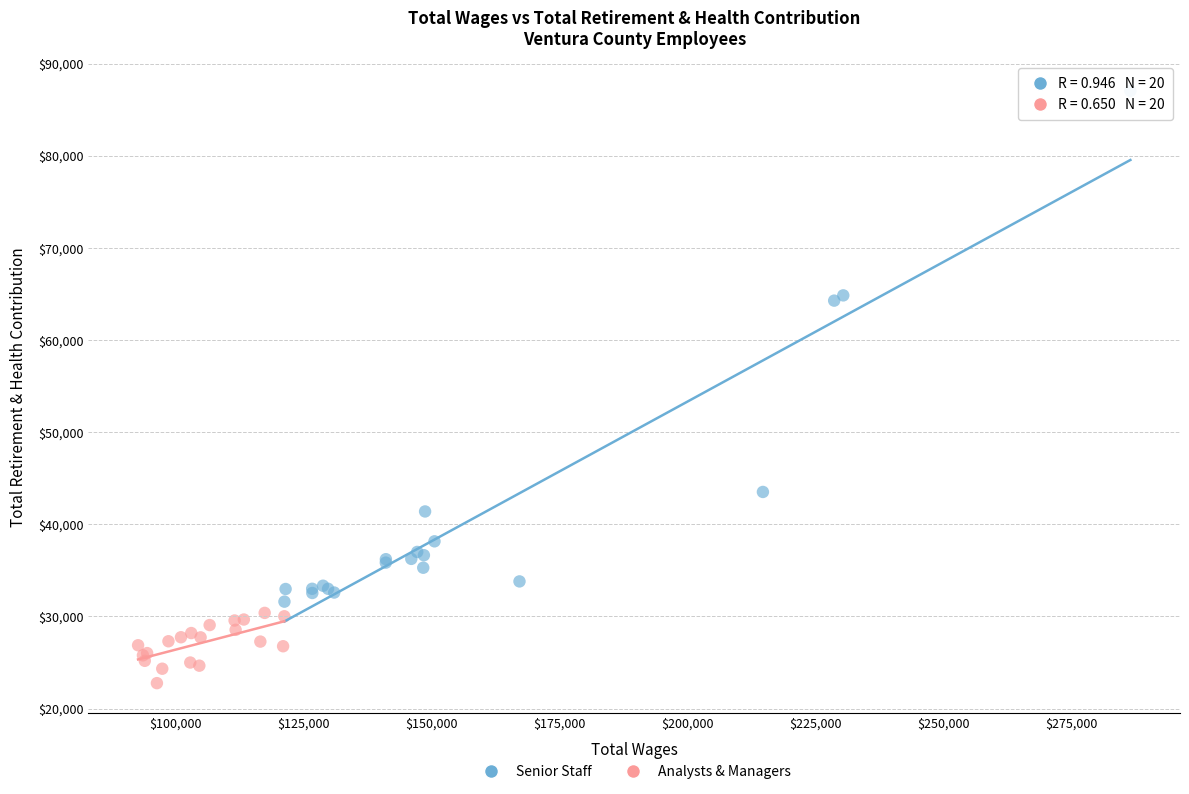

Which series reaches the minimum Y coordinate?

Analysts & Managers